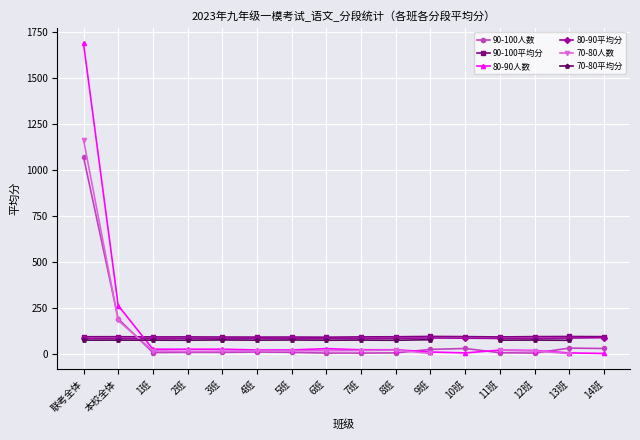

What is the value of the 80-90平均分 point at the 12th from the left?

86.0